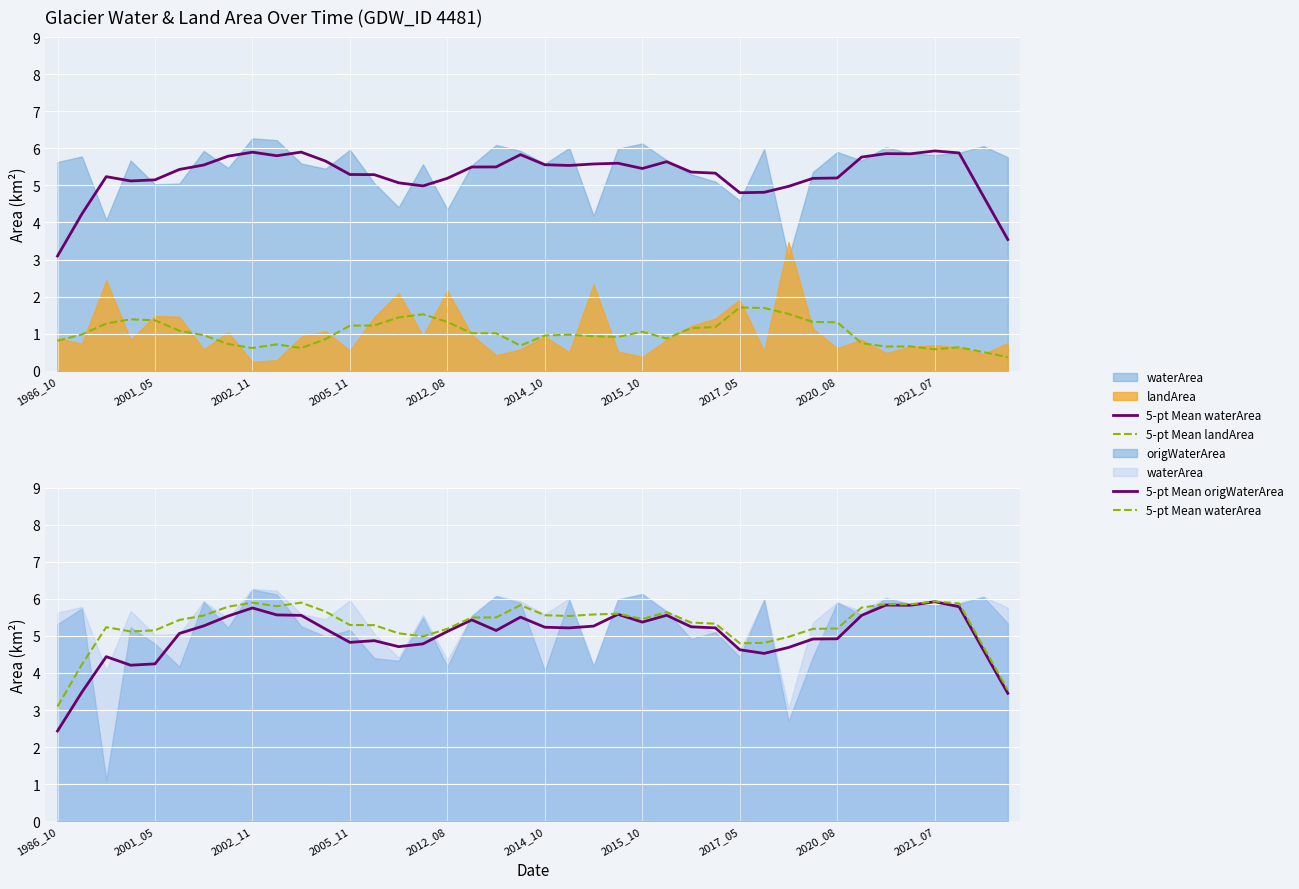

What is the sum of the 5-pt Mean landArea values at 29 and 30?

3.2